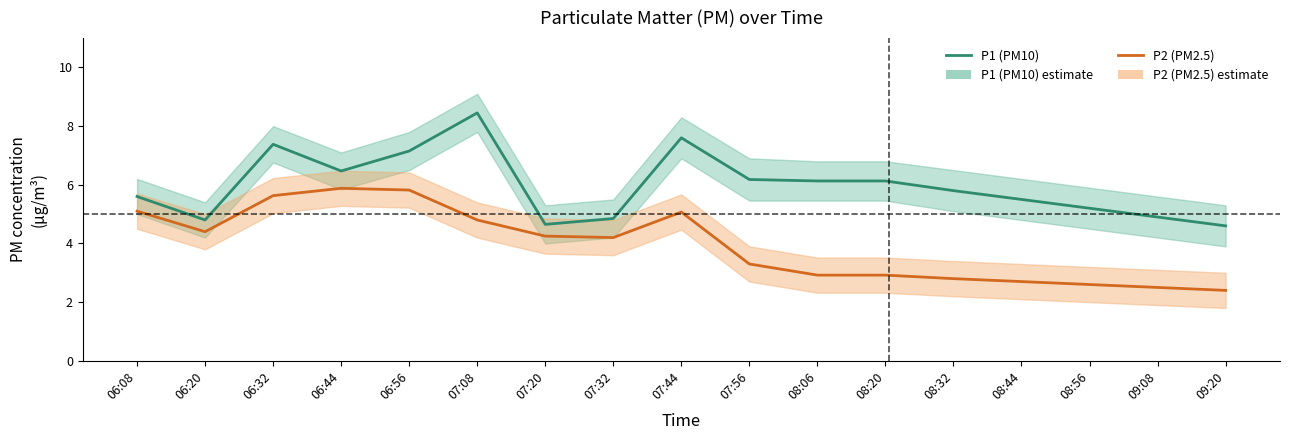

How many series are shown in this chart?

2